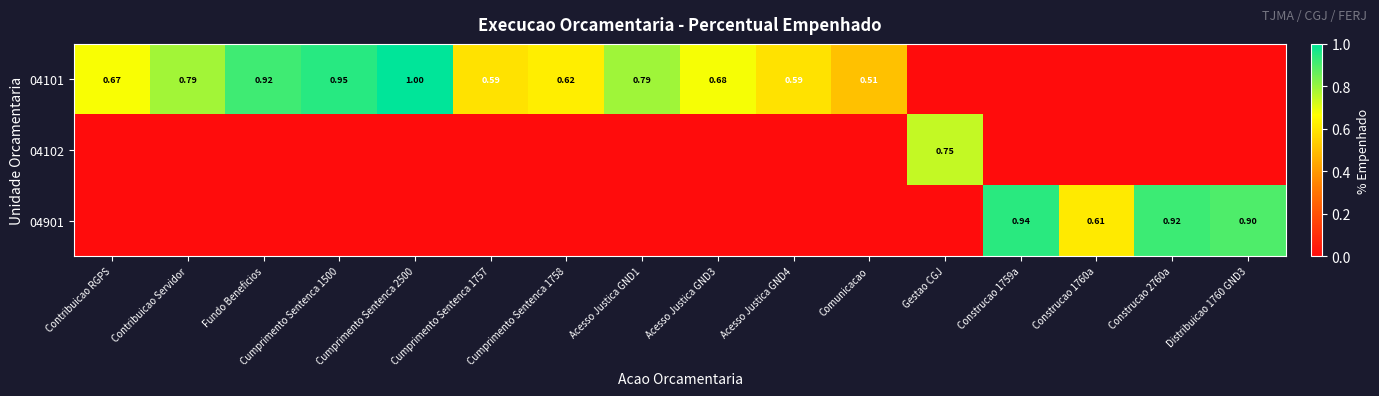

Rank the series by their maximum value, from lowest to highest.

04102, 04901, 04101